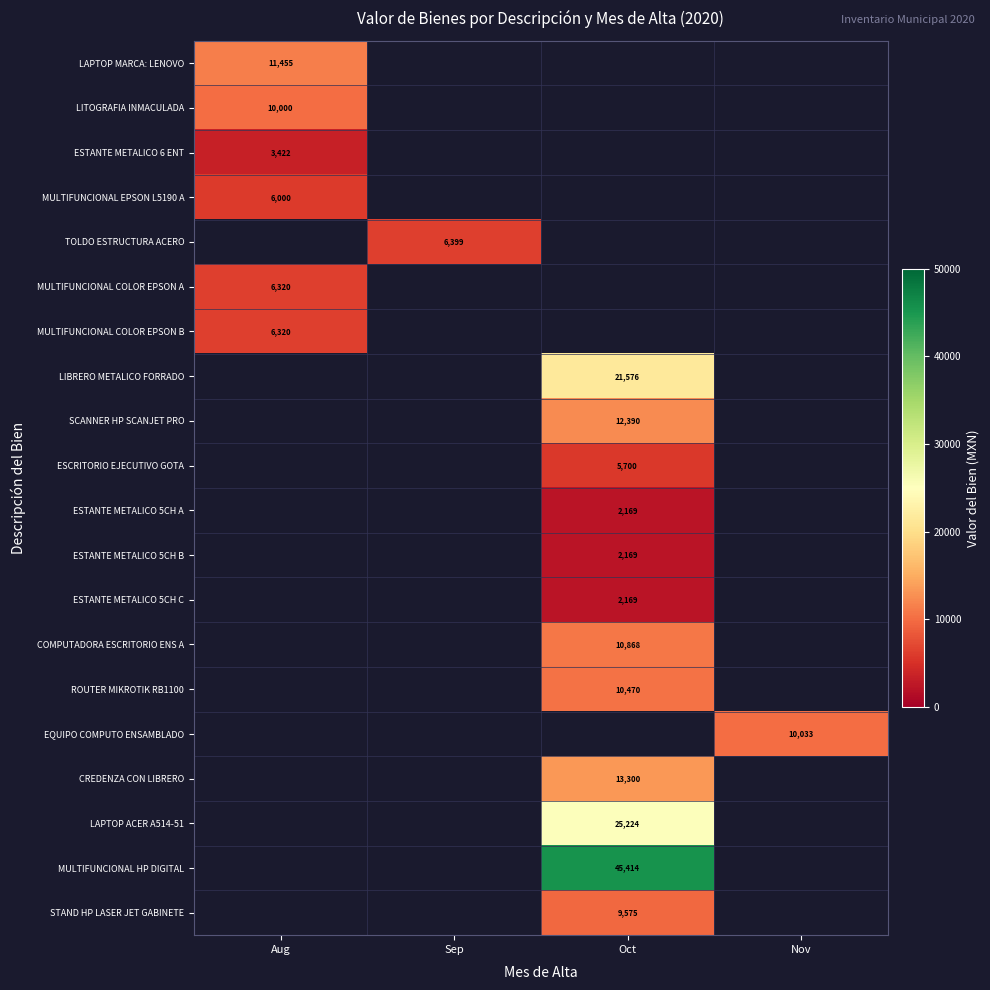

How many series are shown in this chart?

20